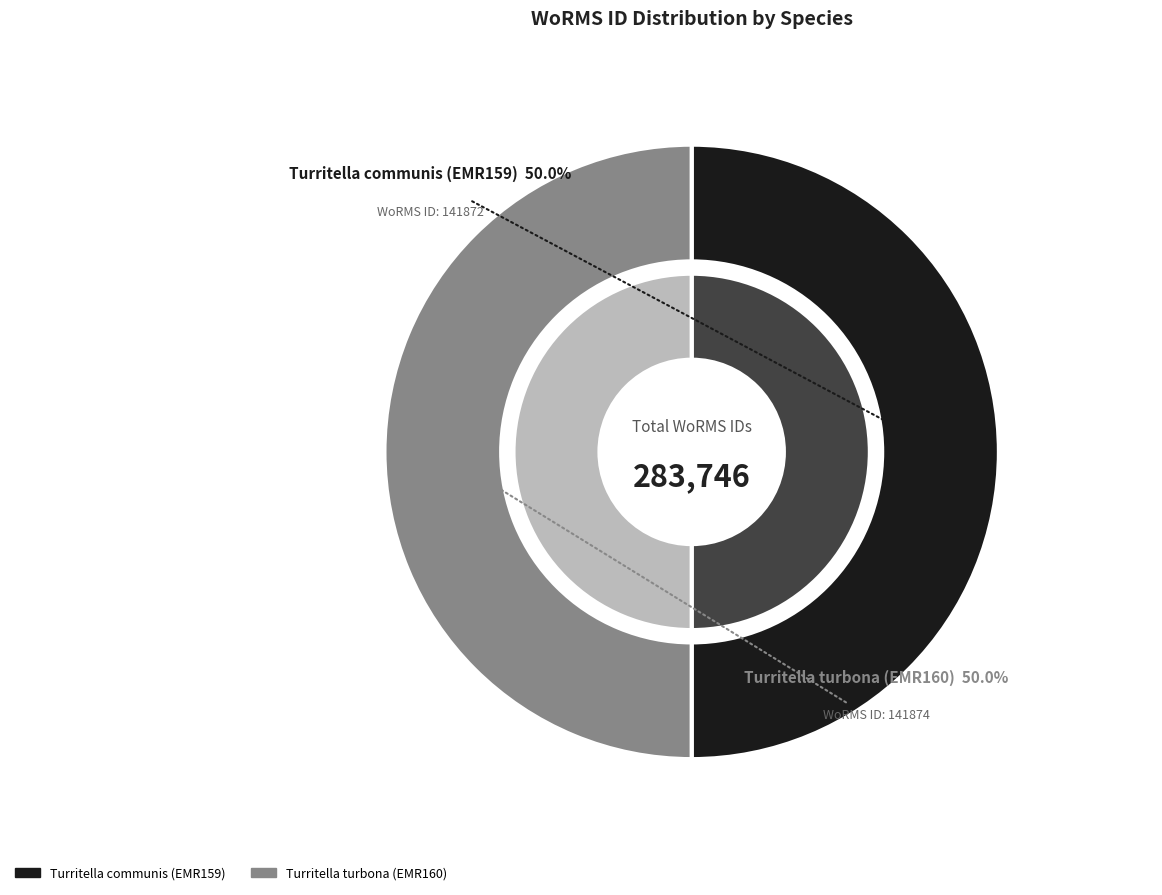

The Turritella communis (EMR159) slice represents 60% of the pie. True or false?

False